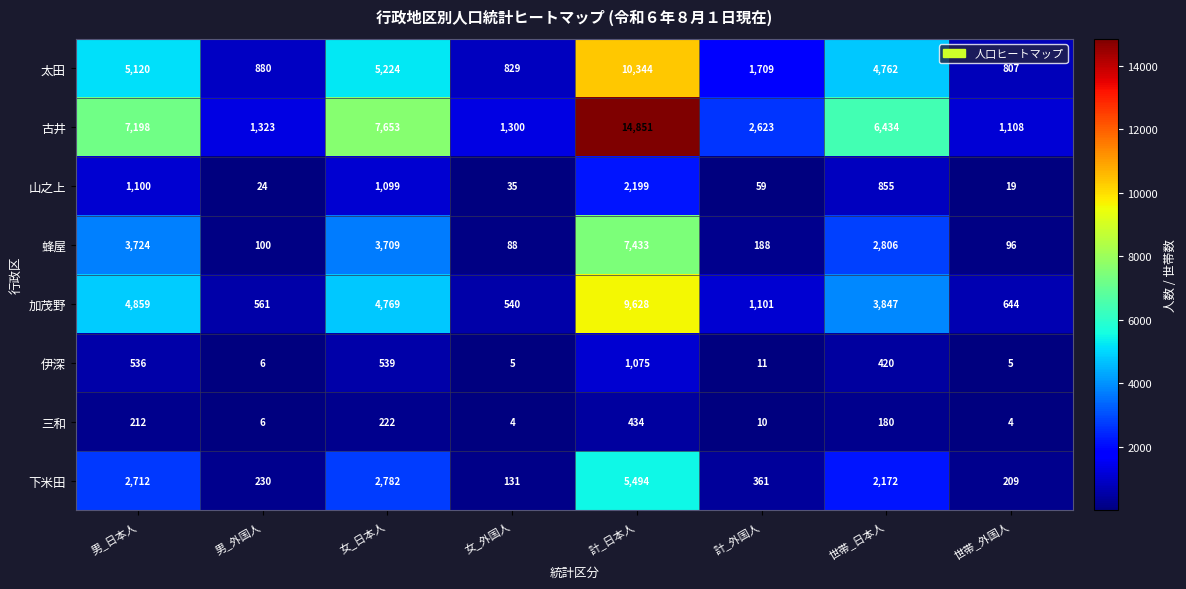

What is the total value across all series at 計_外国人?

6062